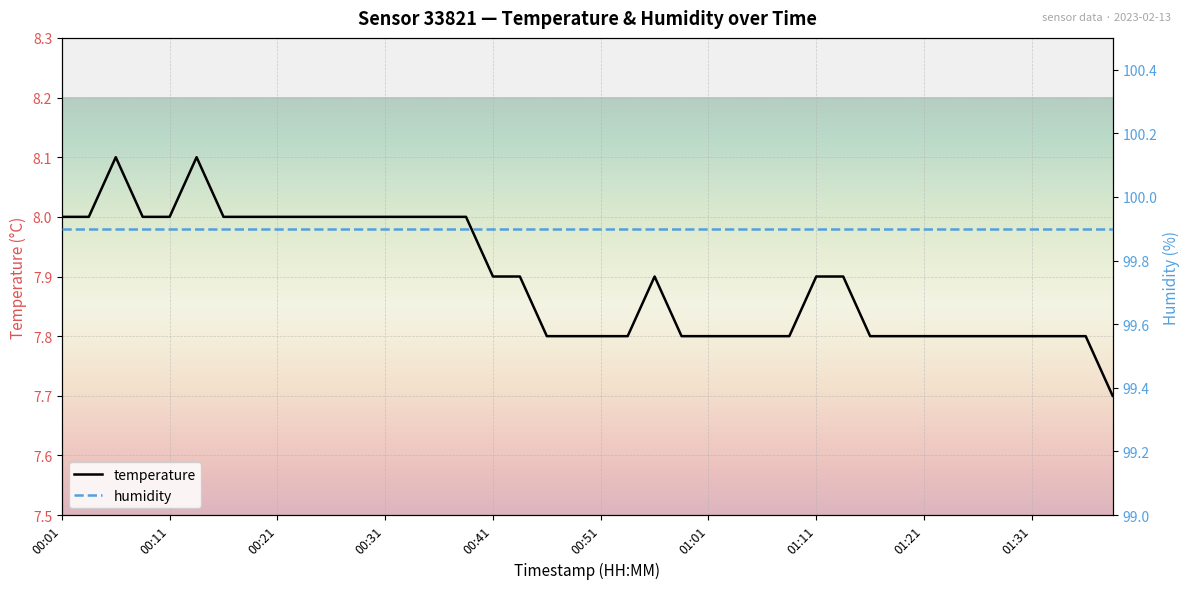

Reading left to right, extract all data points from this chart.

temperature: 8.0	8.0	8.1	8.0	8.0	8.1	8.0	8.0	8.0	8.0	8.0	8.0	8.0	8.0	8.0	8.0	7.9	7.9	7.8	7.8	7.8	7.8	7.9	7.8	7.8	7.8	7.8	7.8	7.9	7.9	7.8	7.8	7.8	7.8	7.8	7.8	7.8	7.8	7.8	7.7
humidity: 99.9	99.9	99.9	99.9	99.9	99.9	99.9	99.9	99.9	99.9	99.9	99.9	99.9	99.9	99.9	99.9	99.9	99.9	99.9	99.9	99.9	99.9	99.9	99.9	99.9	99.9	99.9	99.9	99.9	99.9	99.9	99.9	99.9	99.9	99.9	99.9	99.9	99.9	99.9	99.9